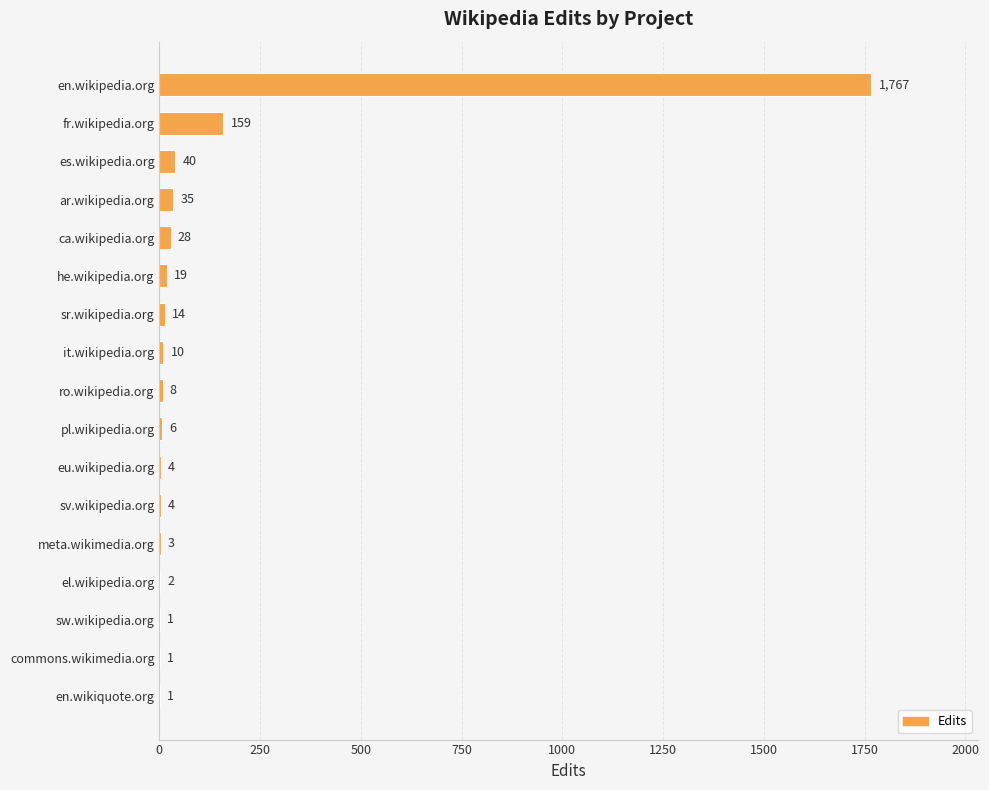

Does the chart contain stacked bars?

No